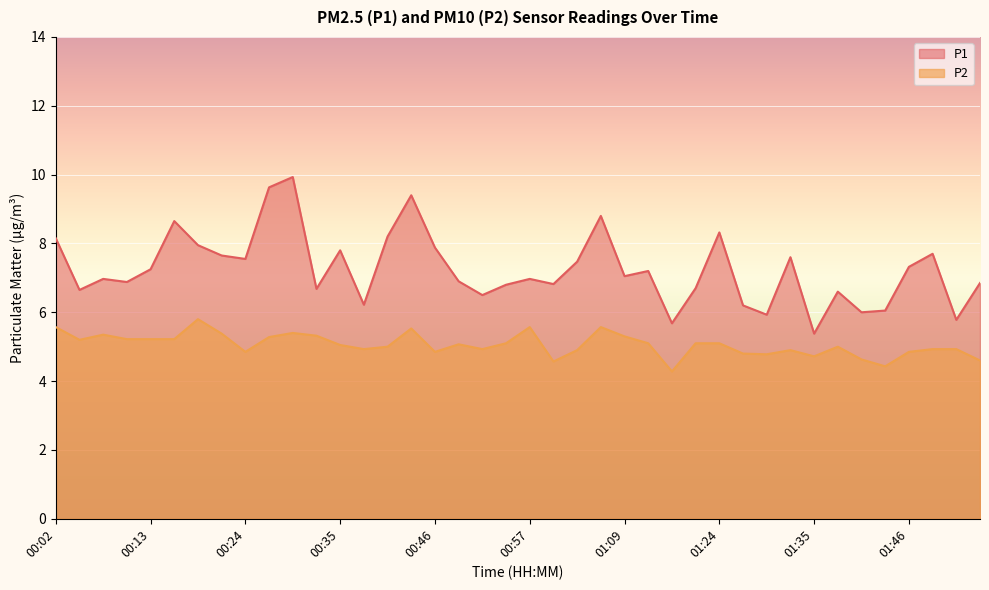

True or false: P2 and P1 intersect in this chart.

False